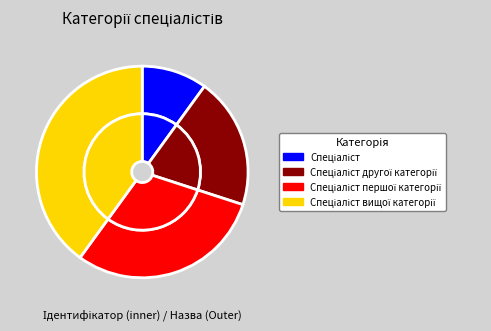

What percentage is the Спеціаліст другої категорії slice, to the nearest percent?

20%